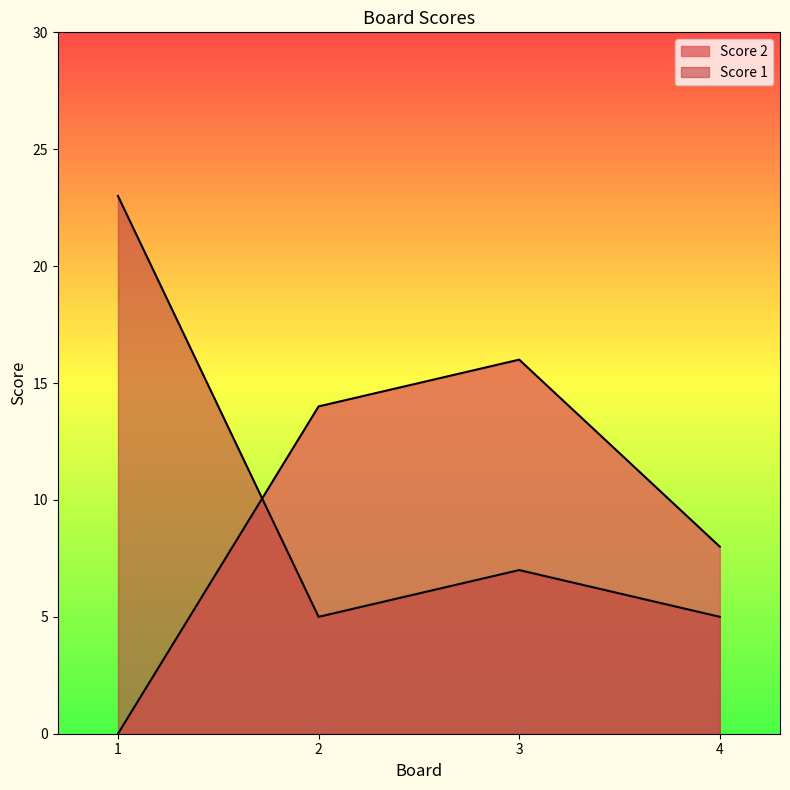

At which category is the sum across all series the highest?

1